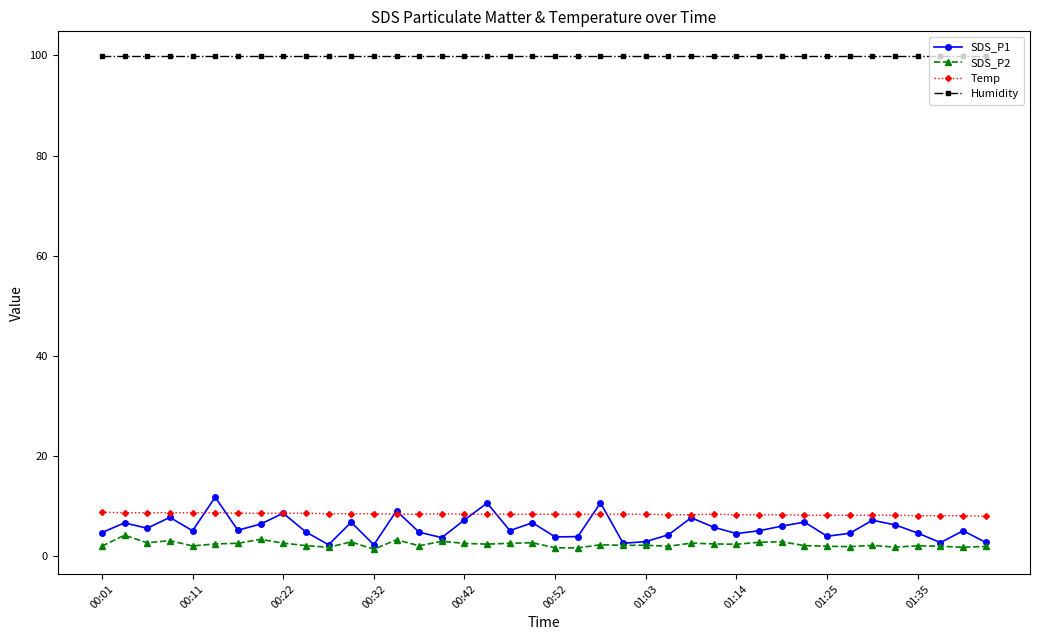

Which series has the largest range (max minus min)?

SDS_P1